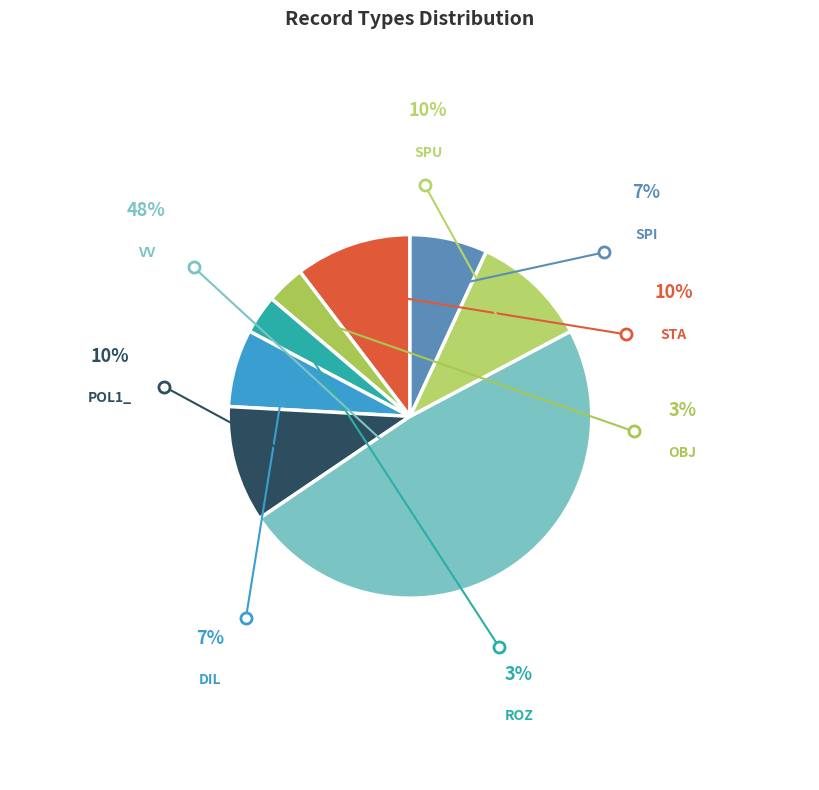

How many slices are in this pie chart?

8